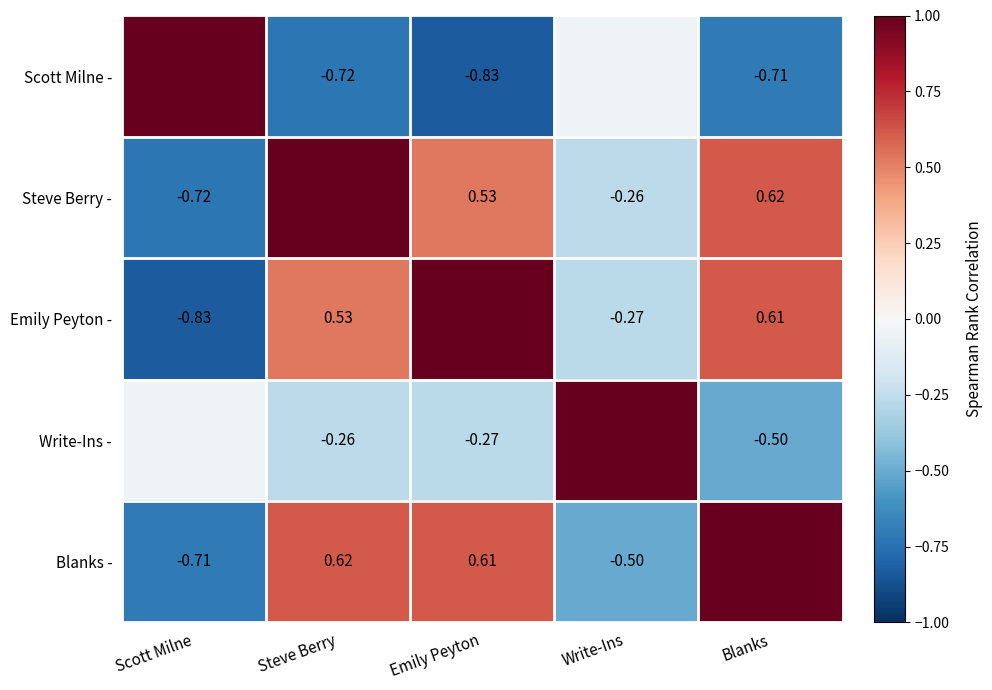

How many data points in Emily Peyton - are above 0?

3